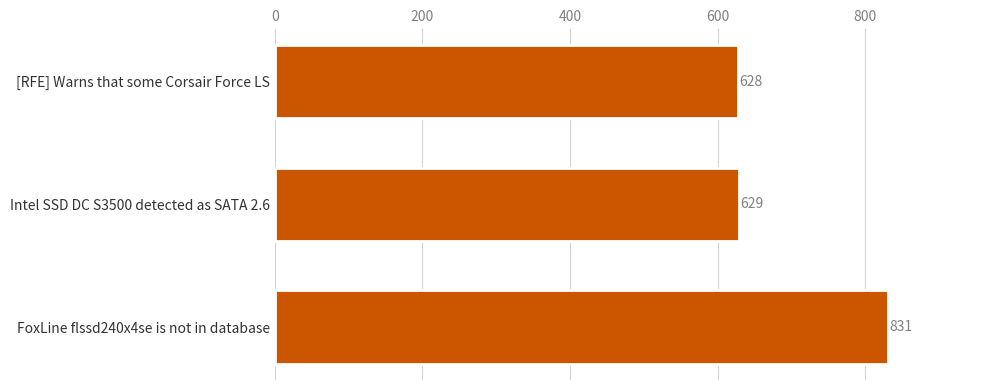

How many series are shown in this chart?

1